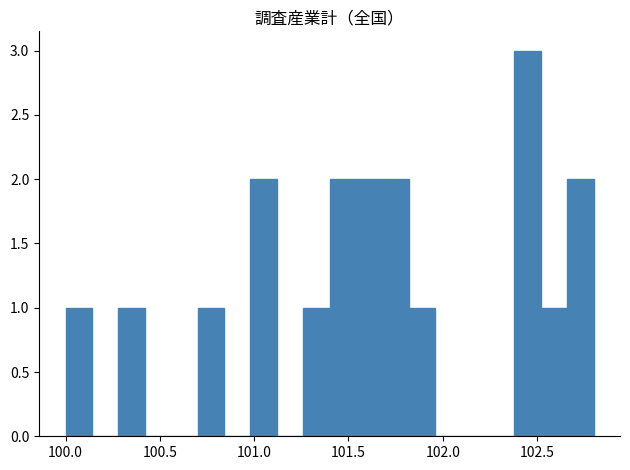

Read against the x-axis, roughly where is the centre of the tallest bar?

102.45